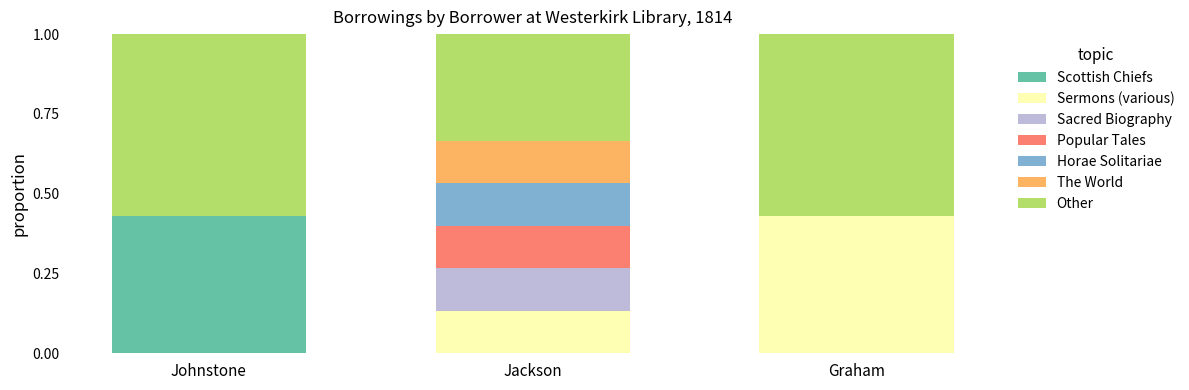

What is the total value across all series at Graham?

1.0